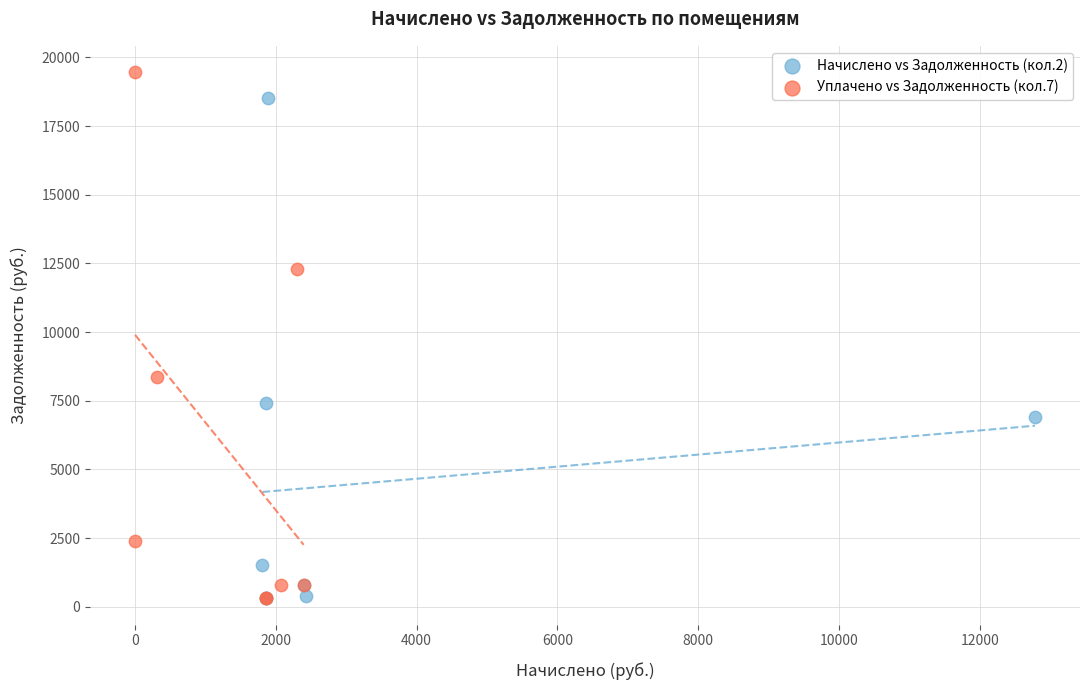

Which series has the widest spread of Y values?

Уплачено vs Задолженность (кол.7)